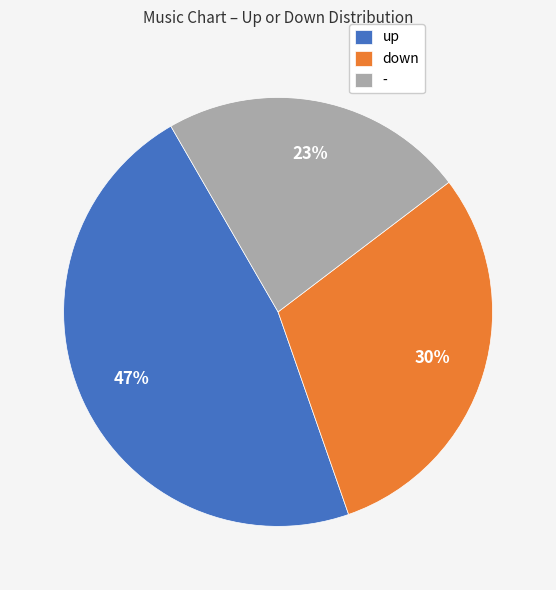

Do up and - together represent more than half of the pie?

Yes